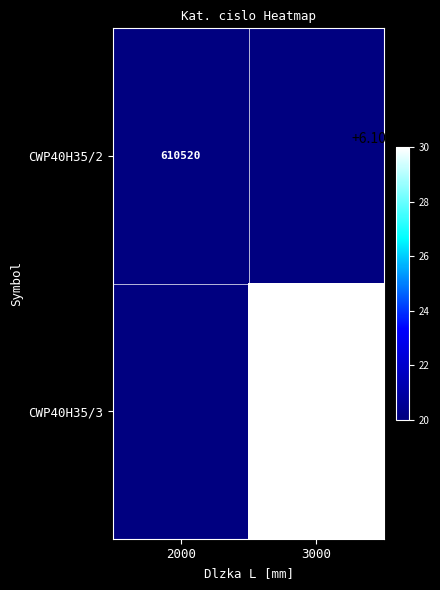

True or false: CWP40H35/3 has a value of 312472 at 3000.

False